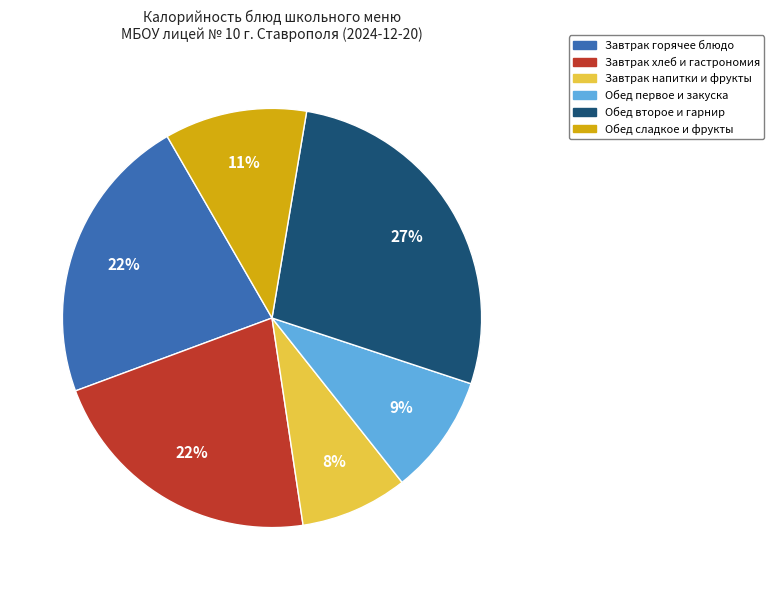

How many slices are in this pie chart?

6